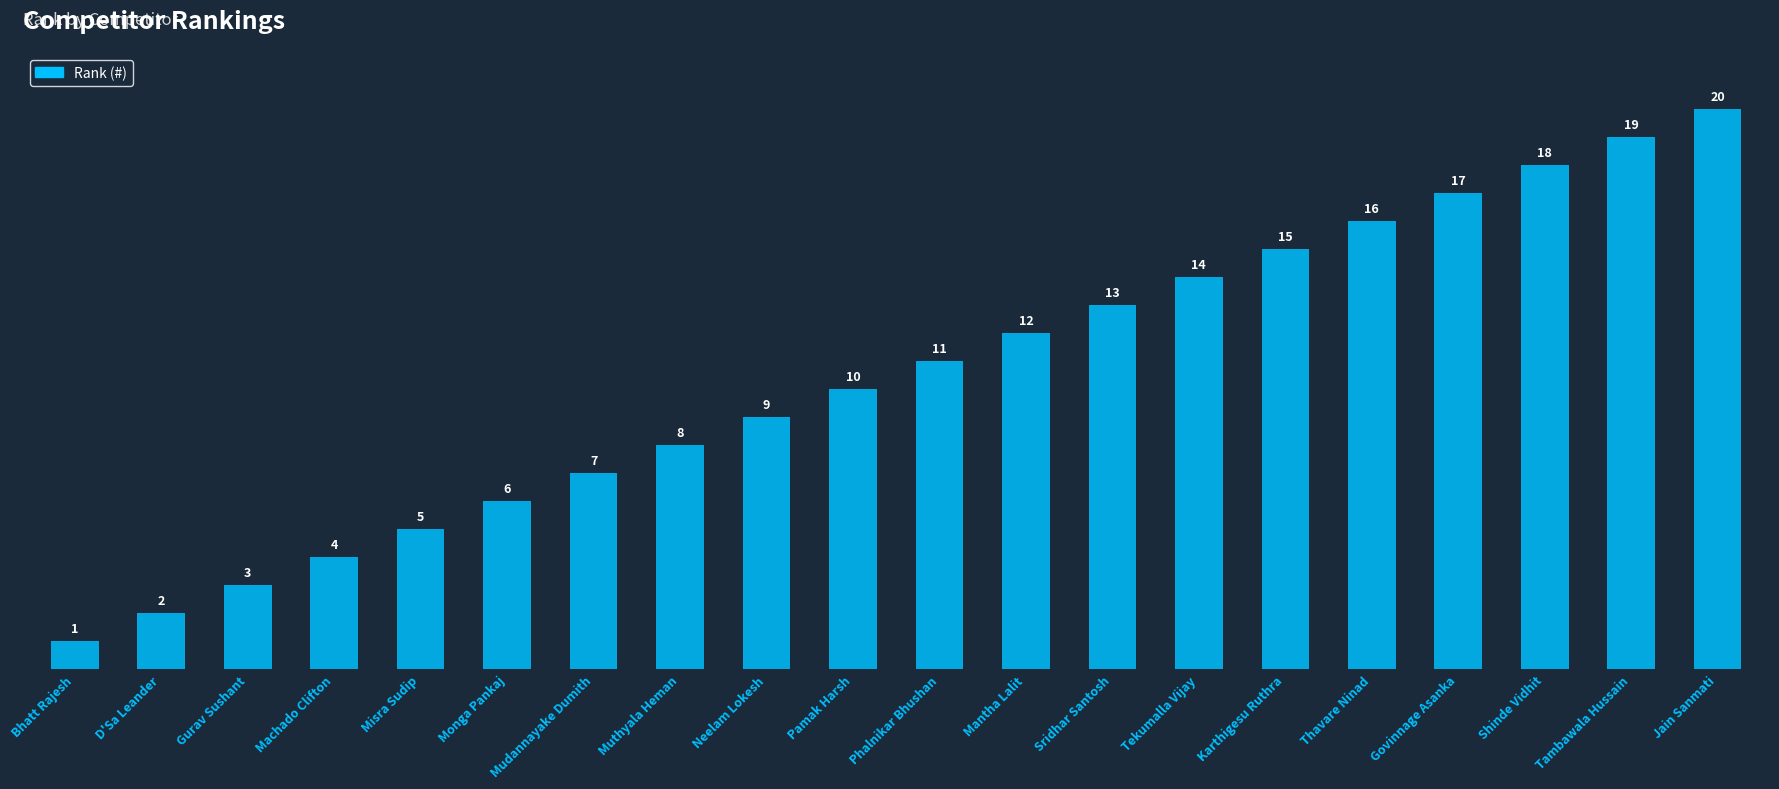

List the labels in order of value, largest first.

Jain Sanmati, Tambawala Hussain, Shinde Vidhit, Govinnage Asanka, Thavare Ninad, Karthigesu Ruthra, Tekumalla Vijay, Sridhar Santosh, Mantha Lalit, Phalnikar Bhushan, Pamak Harsh, Neelam Lokesh, Muthyala Heman, Mudannayake Dumith, Monga Pankaj, Misra Sudip, Machado Clifton, Gurav Sushant, D'Sa Leander, Bhatt Rajesh